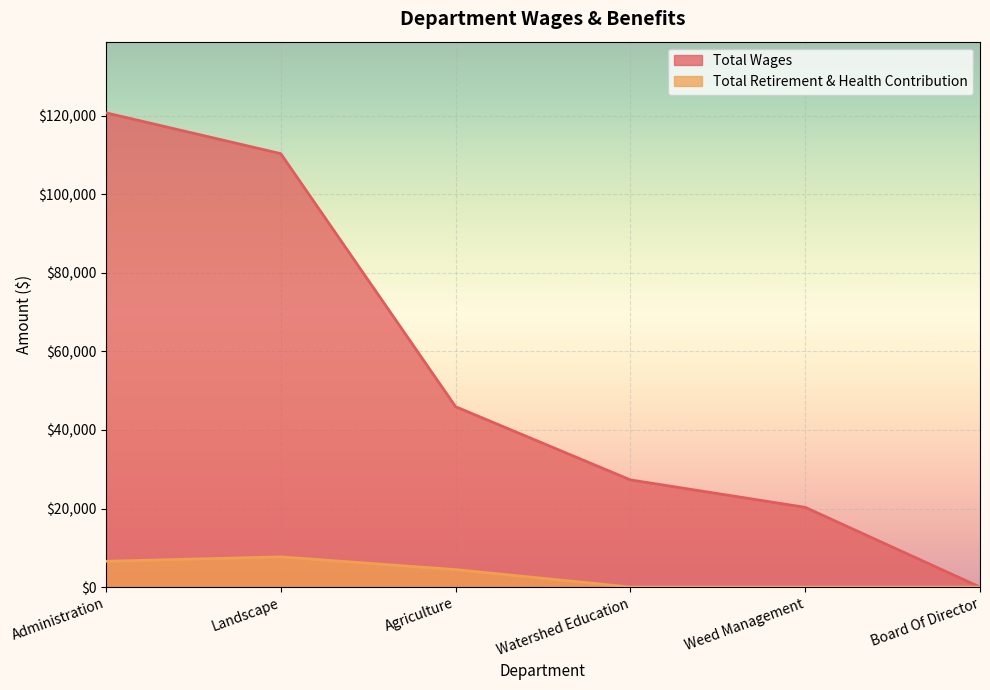

Which series changed the most between Landscape and Weed Management?

Total Wages